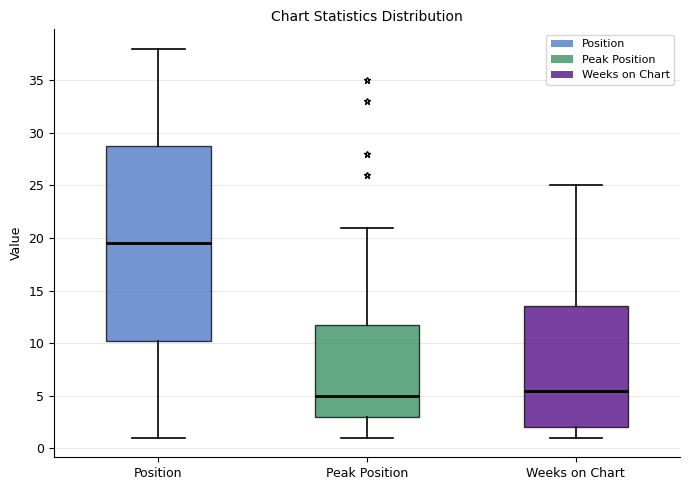

Which box's median line is the lowest?

Peak Position